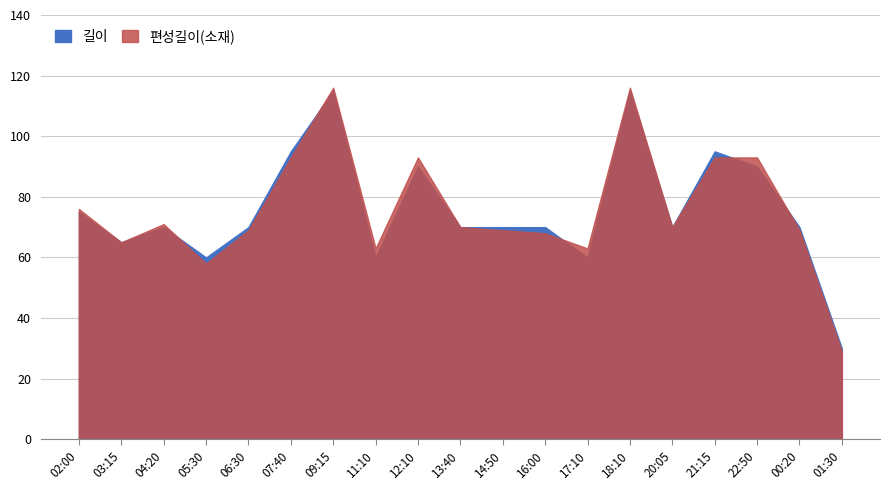

List the labels in order of 길이 value, smallest first.

01:30, 05:30, 11:10, 17:10, 03:15, 04:20, 06:30, 13:40, 14:50, 16:00, 20:05, 00:20, 02:00, 12:10, 22:50, 07:40, 21:15, 09:15, 18:10